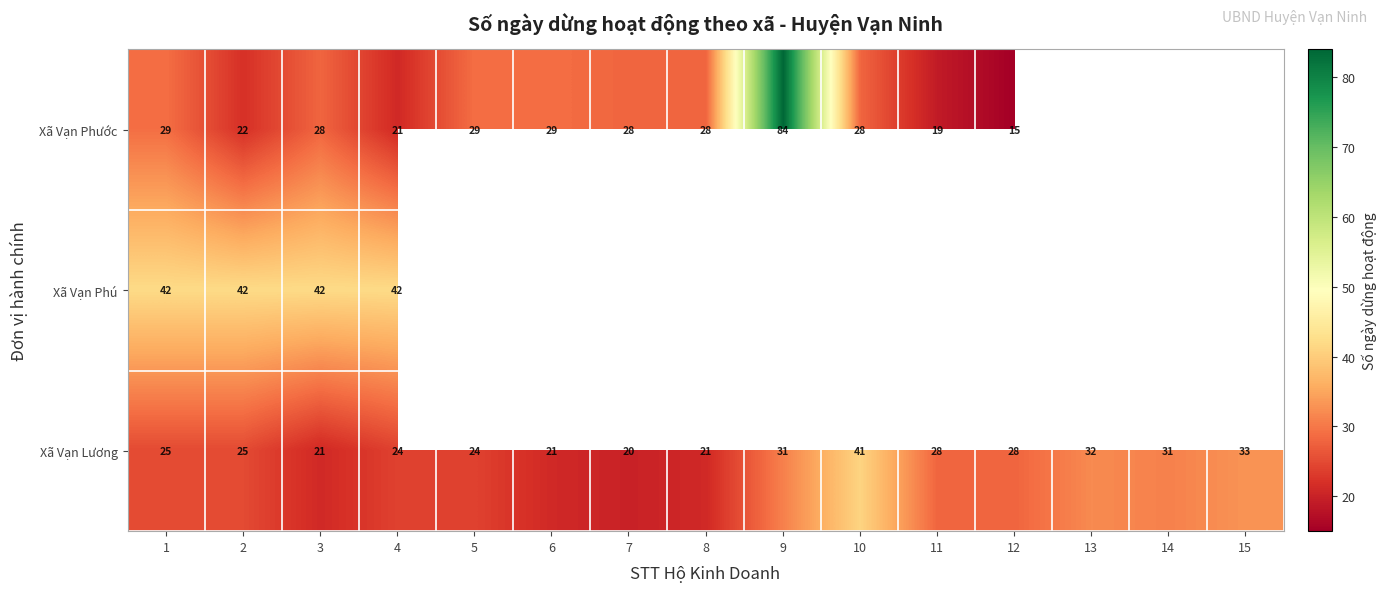

What is the total value across all series at 2?

89